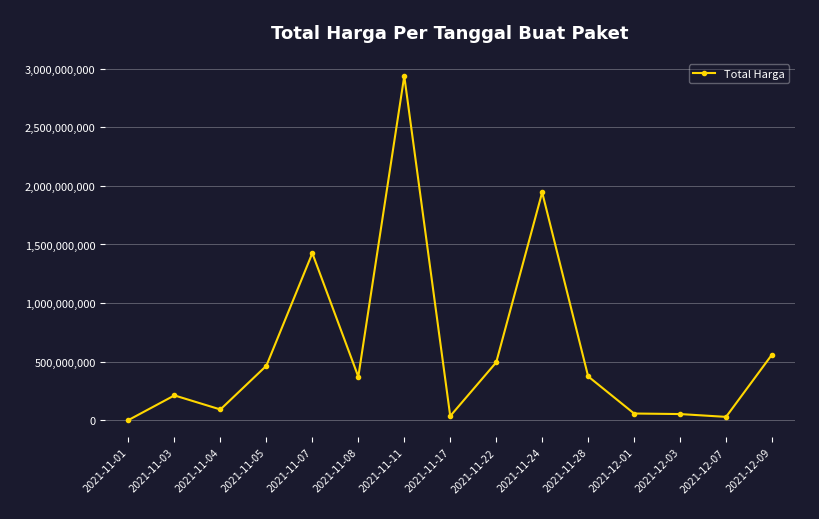

What is the greatest value displayed?

2938963240